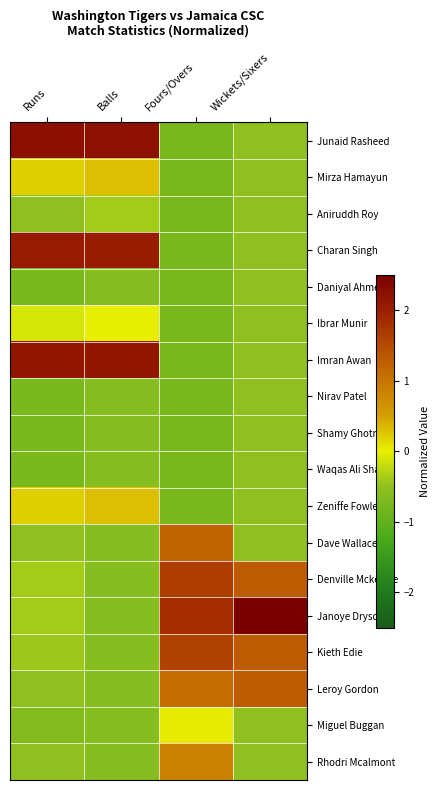

Rank the series at Fours/Overs from lowest to highest value.

Junaid Rasheed, Mirza Hamayun, Aniruddh Roy, Charan Singh, Daniyal Ahmed, Ibrar Munir, Imran Awan, Nirav Patel, Shamy Ghotra, Waqas Ali Shah, Zeniffe Fowler, Miguel Buggan, Rhodri Mcalmont, Leroy Gordon, Dave Wallace, Kieth Edie, Denville Mckenzie, Janoye Drysdale